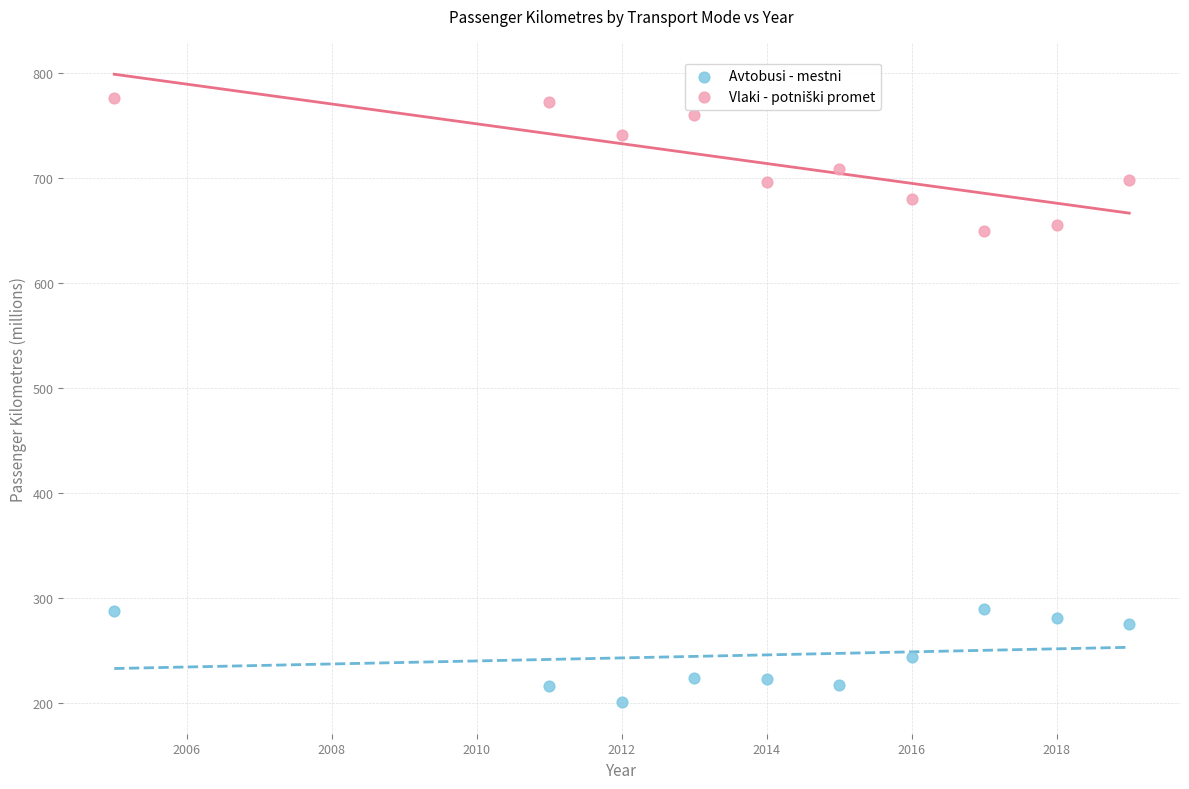

What is the X range (max minus min) for the scatter plot?

14.0